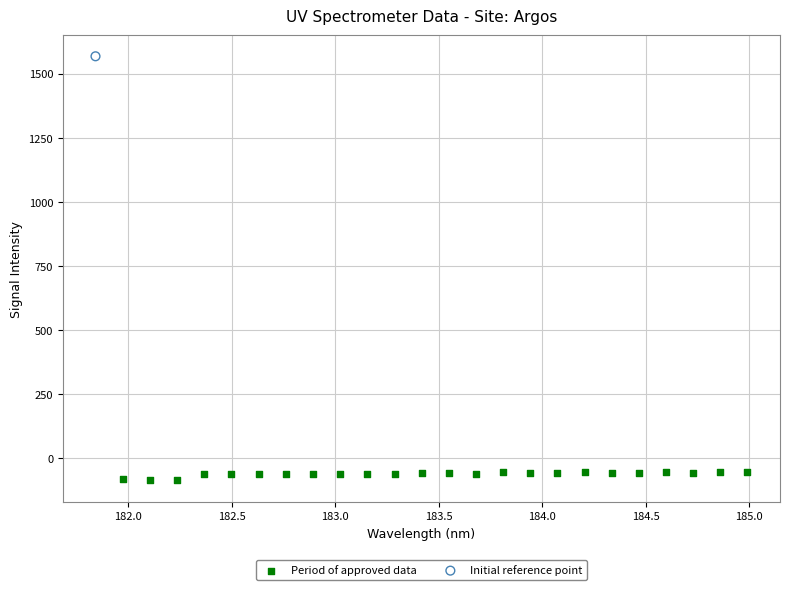

What are all the series names shown in the legend?

Period of approved data, Initial reference point